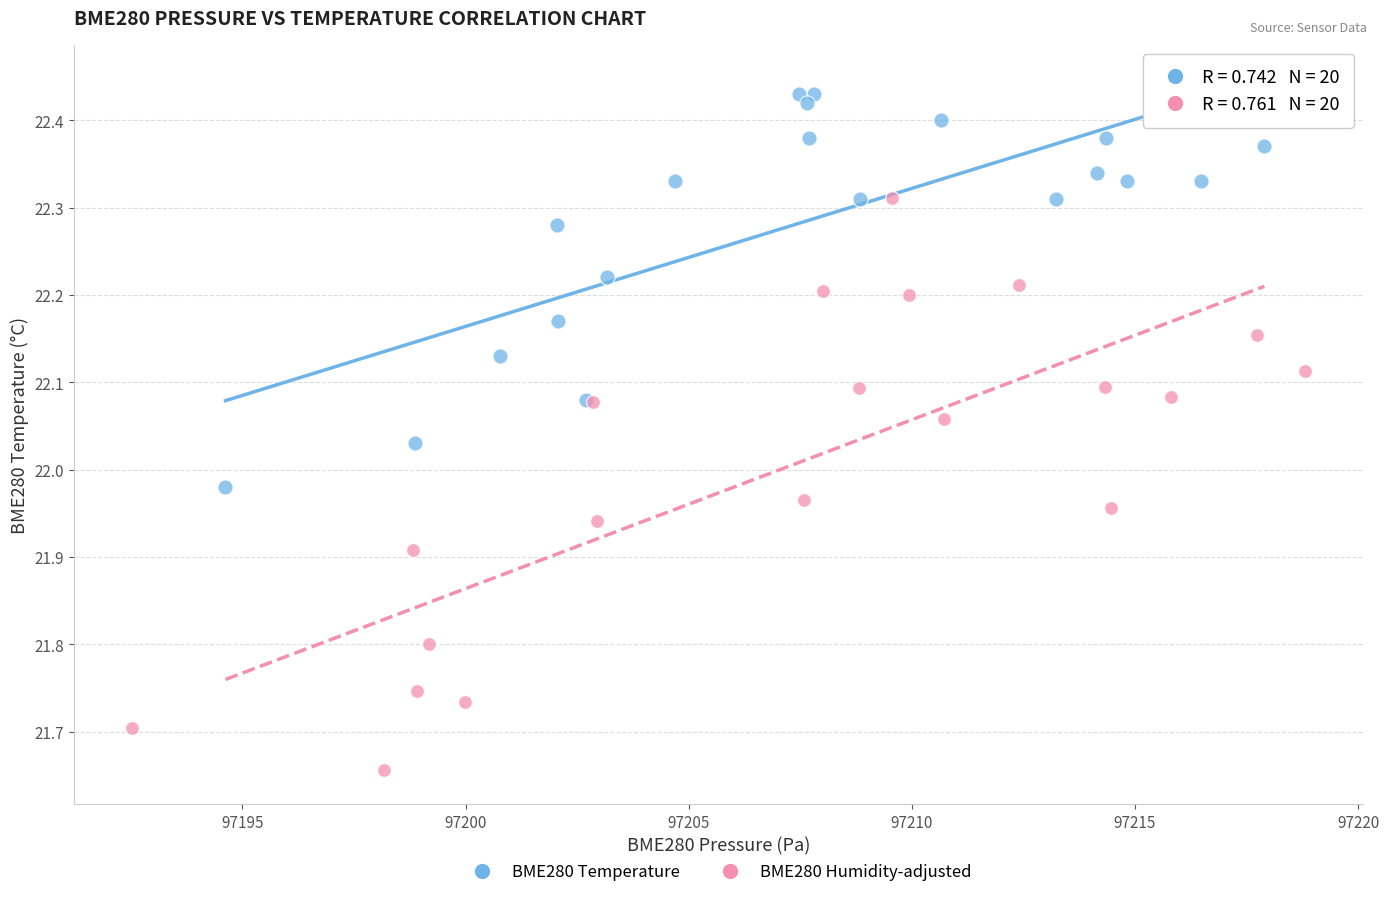

Which series reaches the minimum Y coordinate?

BME280 Humidity-adjusted